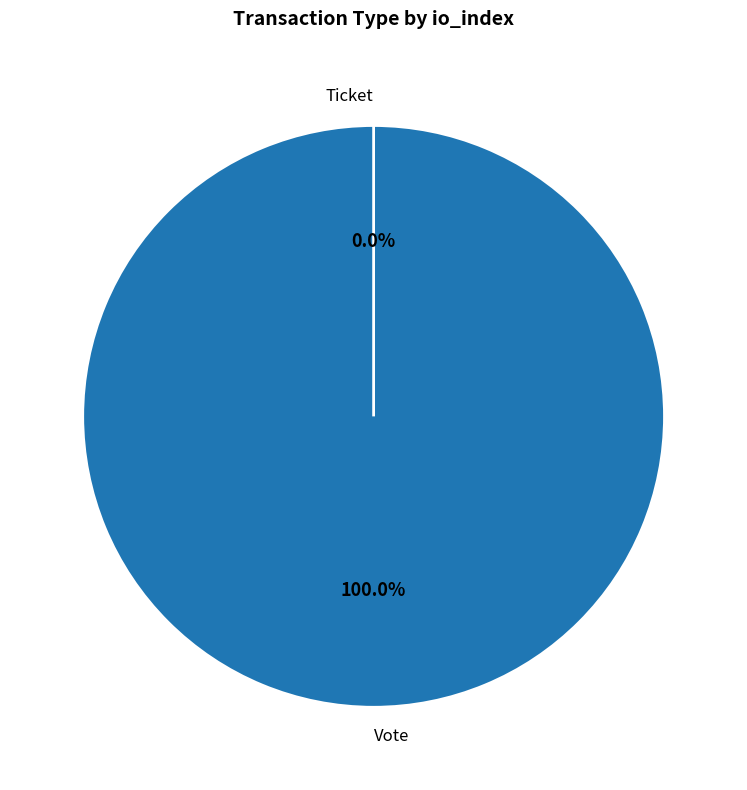

Which has a higher value, Vote or Ticket?

Vote